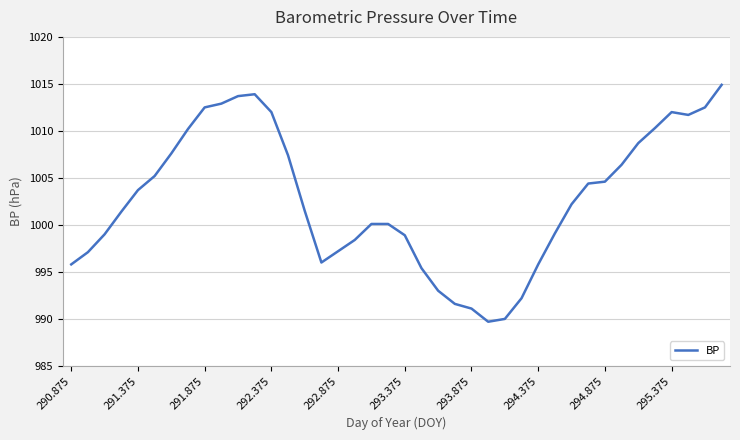

What is the difference between the maximum and minimum values?

25.2